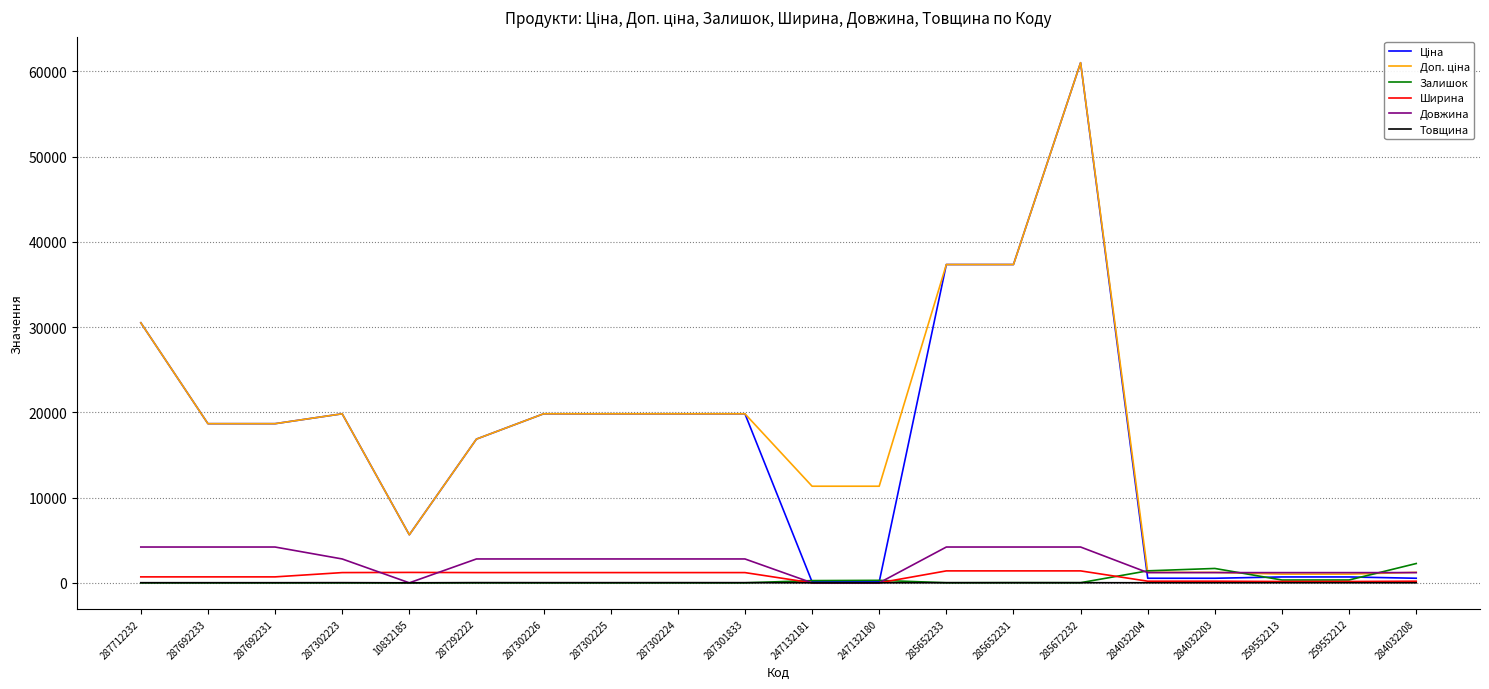

The Довжина series shows 0.0 at 10832185. True or false?

True